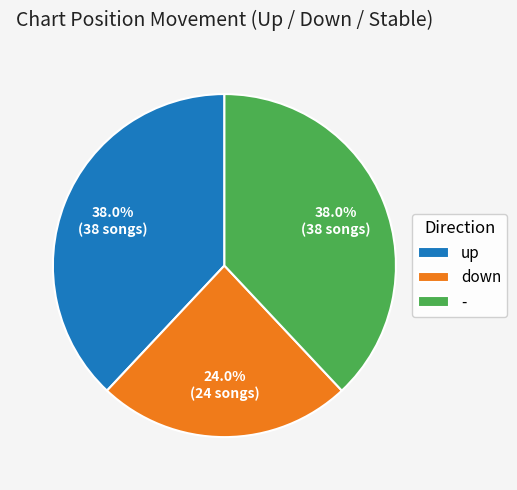

To the nearest percent, what is the combined percentage of - and up?

76%